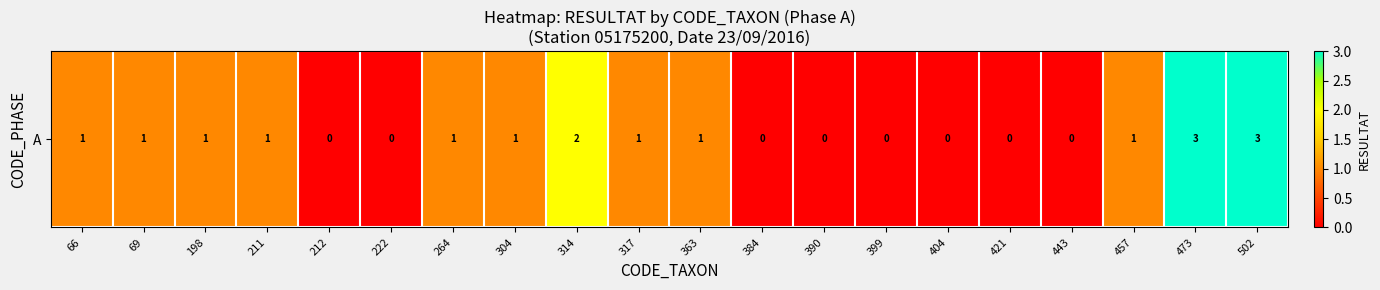

What is the difference between the values at 390 and 66?

1